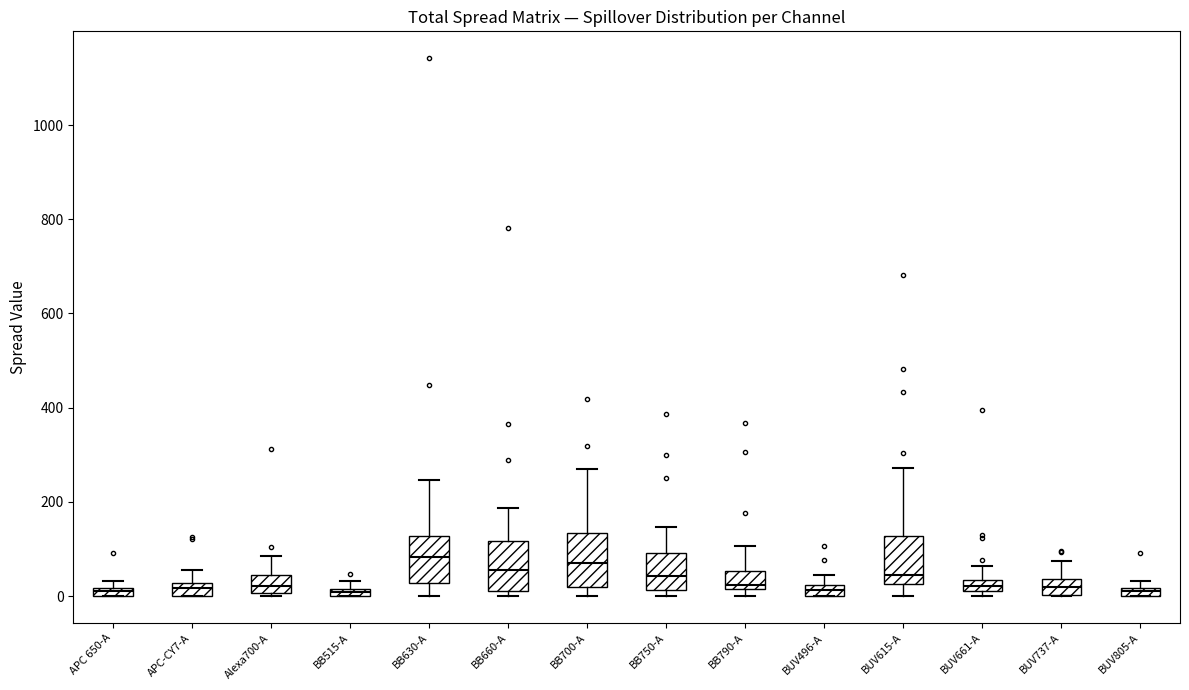

Where is the upper edge of the box for BUV496-A on the y-axis? The values are not printed on the chart, so give them approximately, as read against the axis.

20